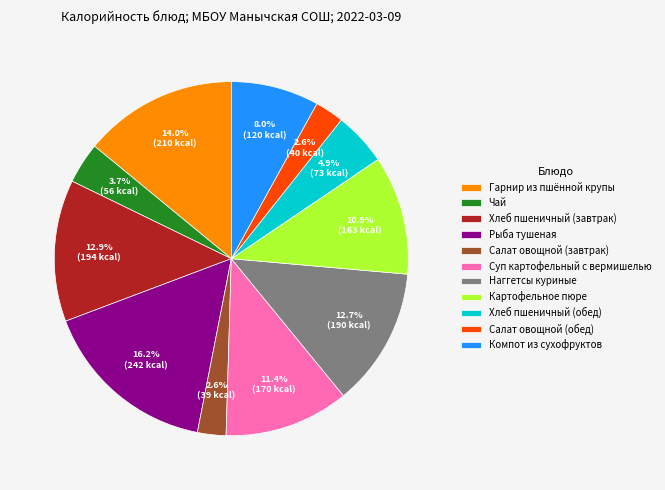

What portion of the pie excludes Салат овощной (обед)?

97.4%